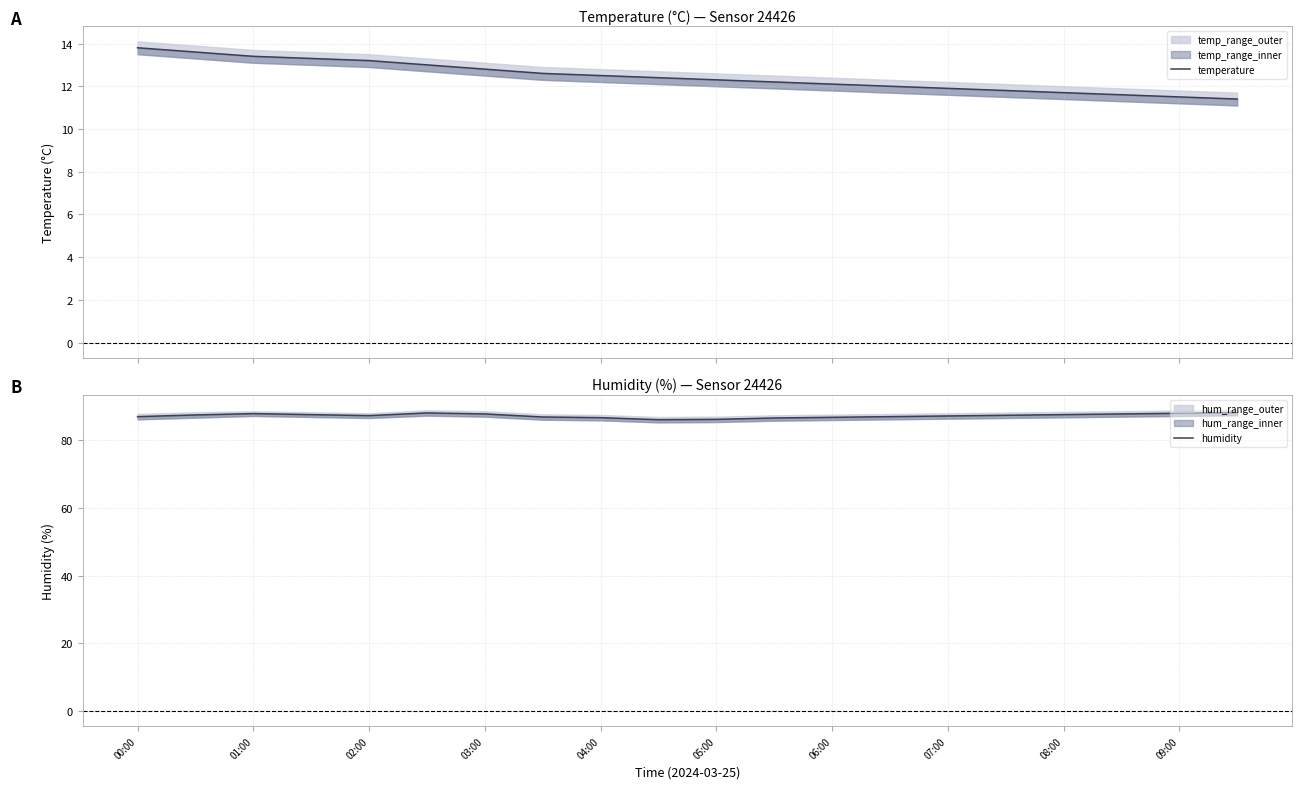

Which series changed the most between 01:00 and 14?

temperature